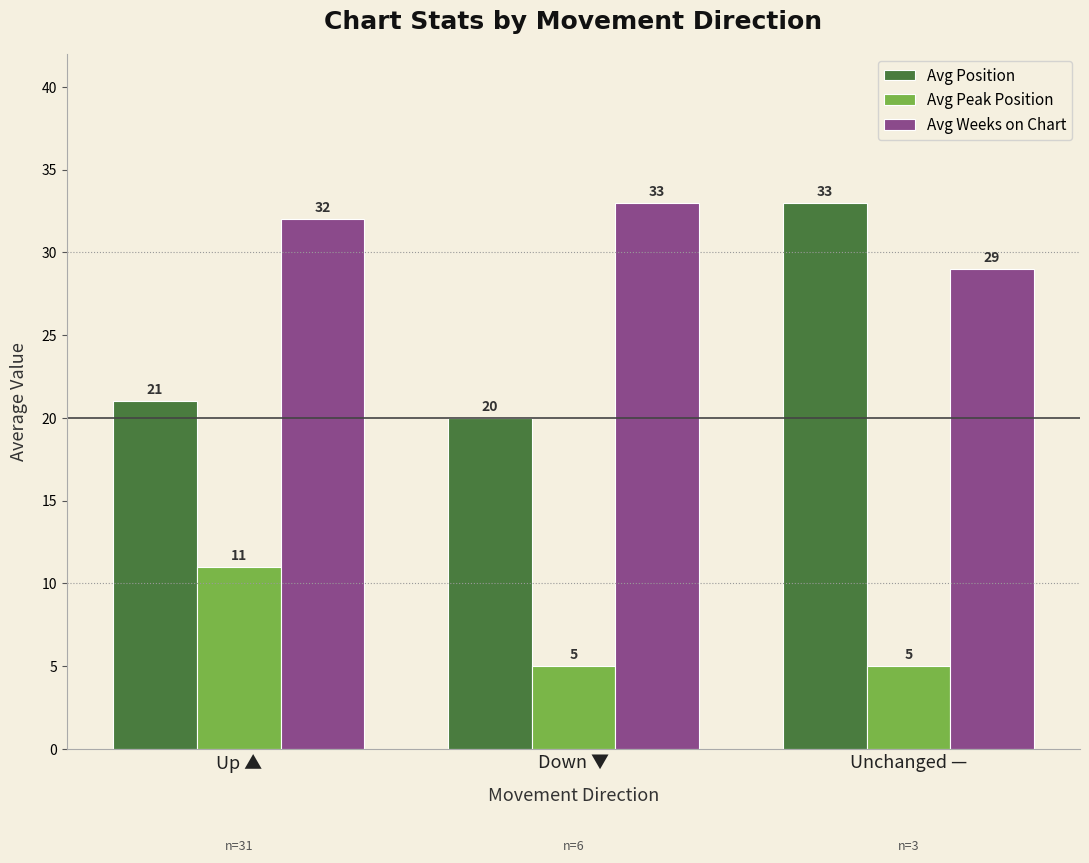

Does the chart contain stacked bars?

No